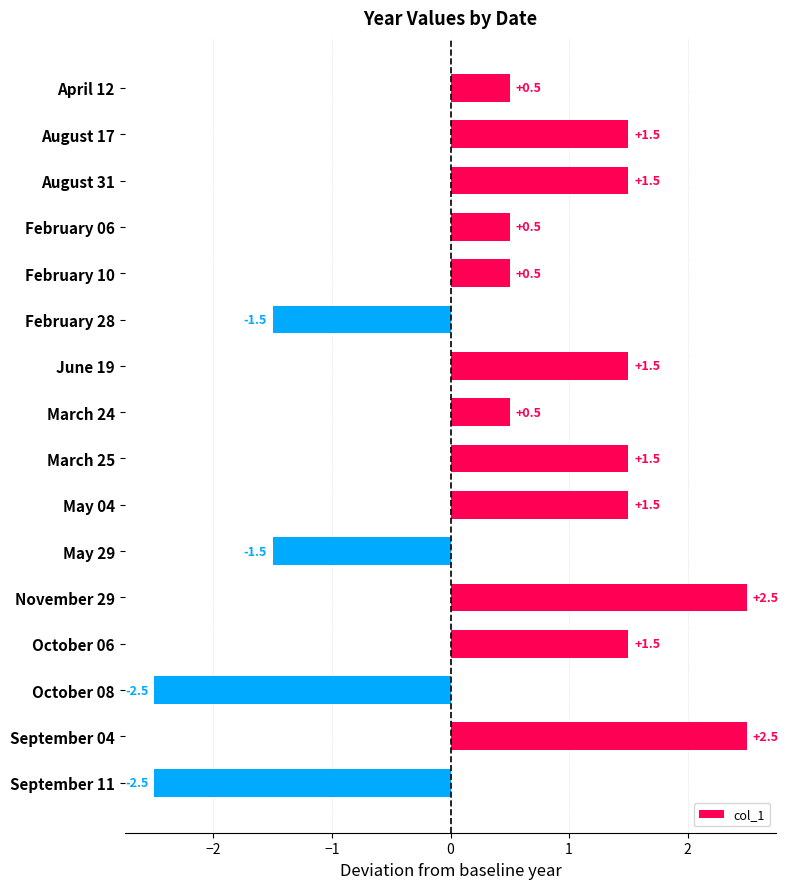

What is the change in value from May 29 to September 11?

-1.0